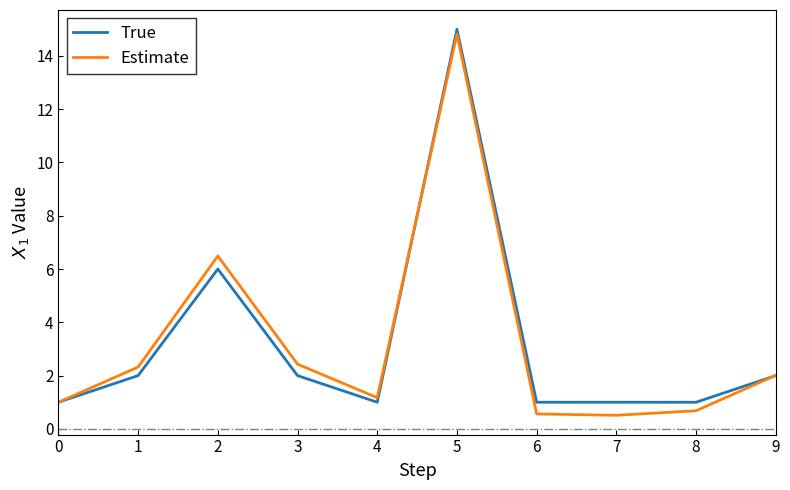

At which category is the sum across all series the highest?

5